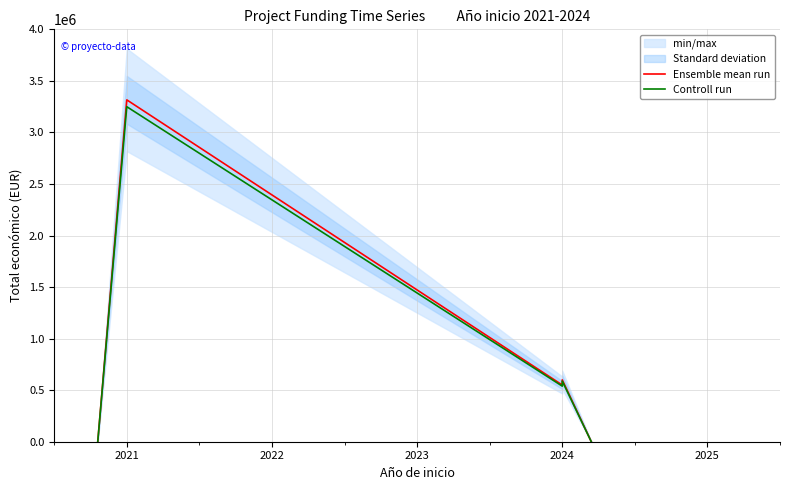

At which category is the sum across all series the highest?

2021